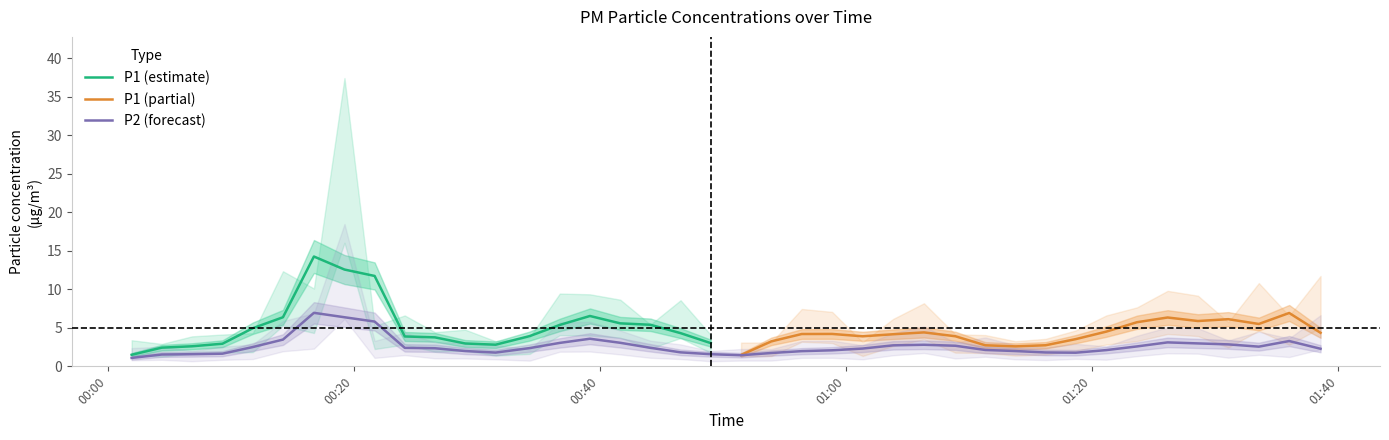

True or false: P1 has a value of 5.6 at 31.

False